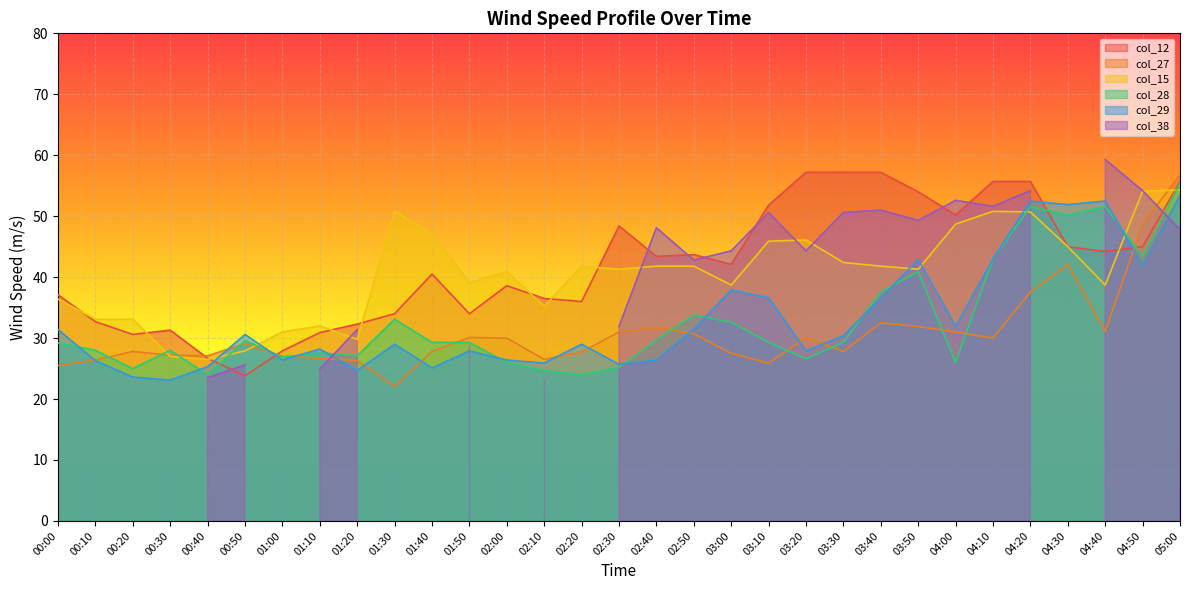

True or false: col_28 has a value of 97.2 at 05:00.

False